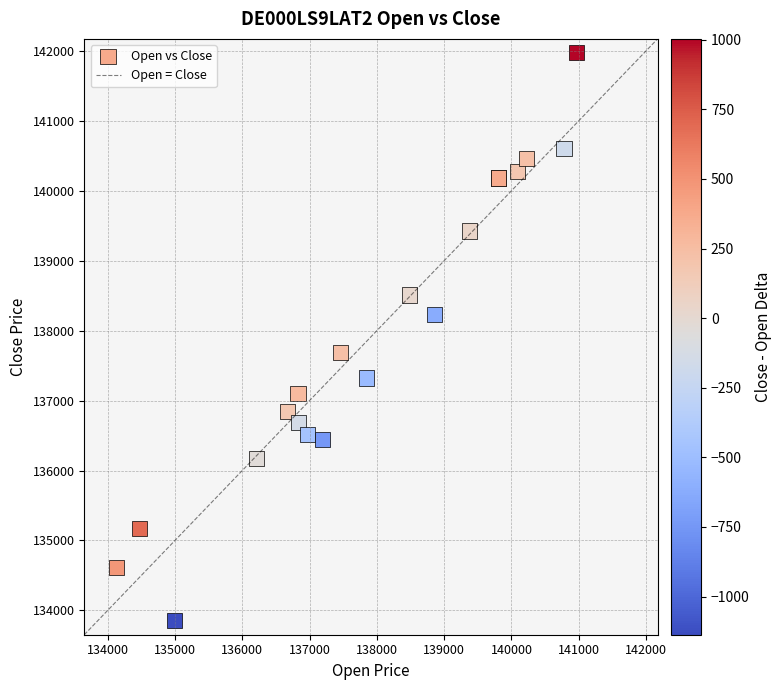

What Y value in the scatter plot is closest to 137912?

137691